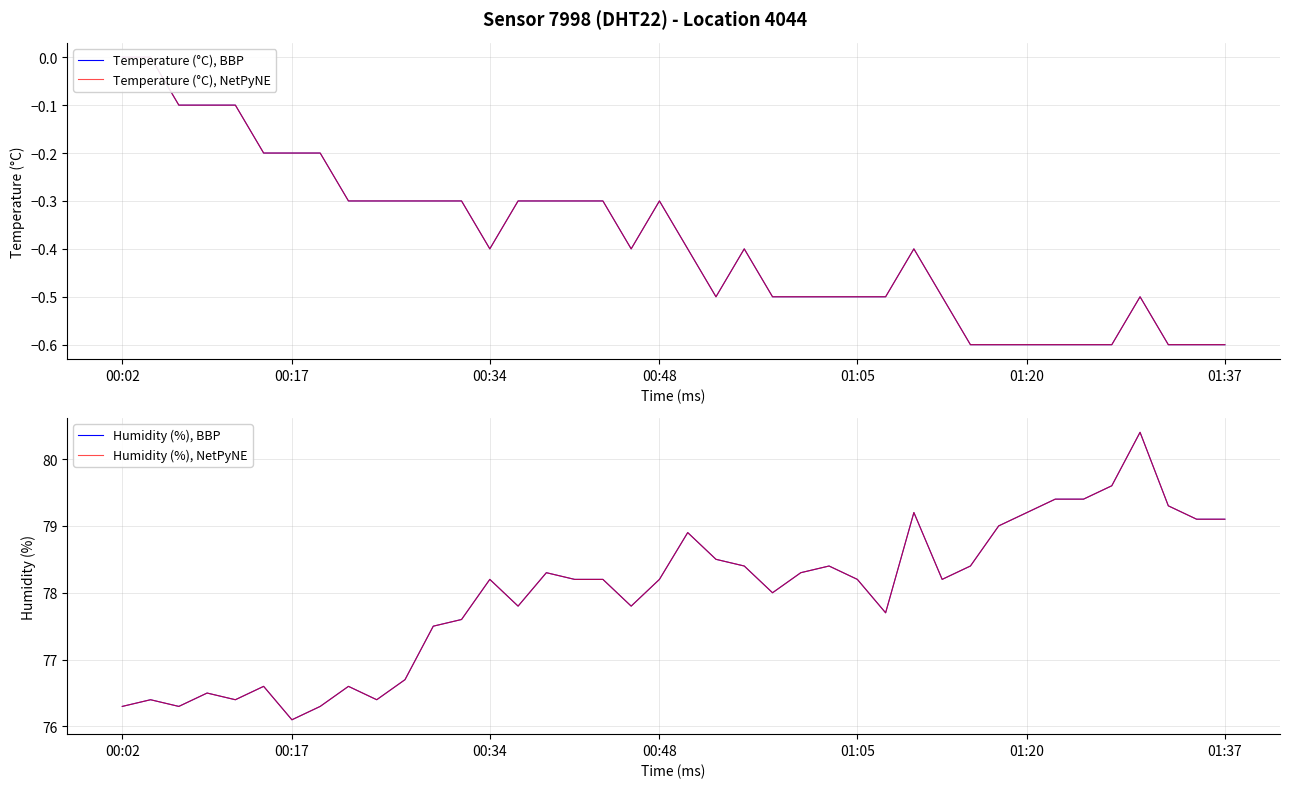

What is the difference between the highest and lowest values at 18?

78.2